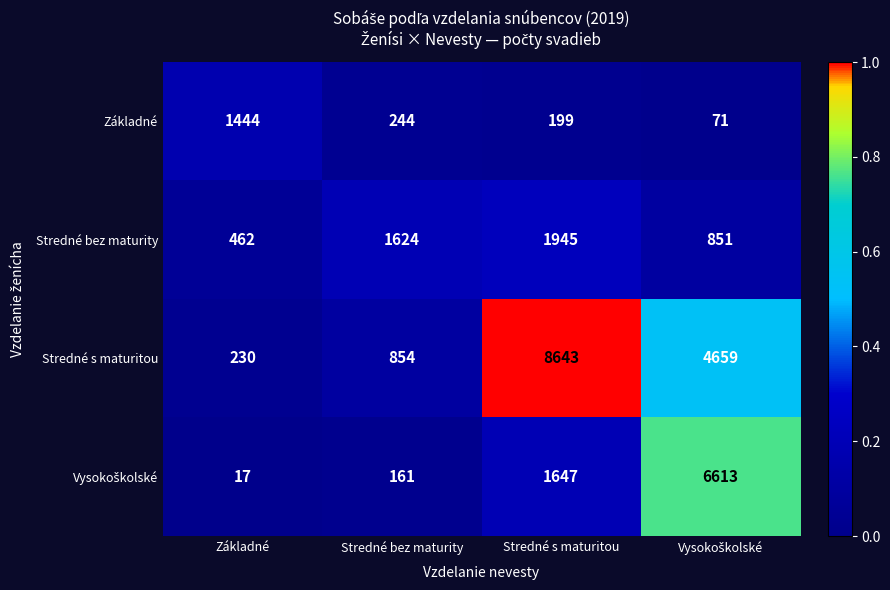

True or false: Stredné bez maturity has a value of 1624 at Stredné bez maturity.

True